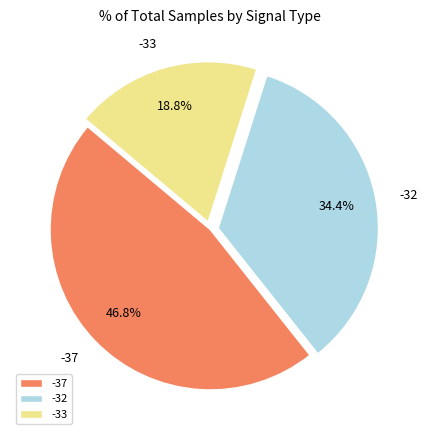

What percentage is NOT represented by -37?

53.2%